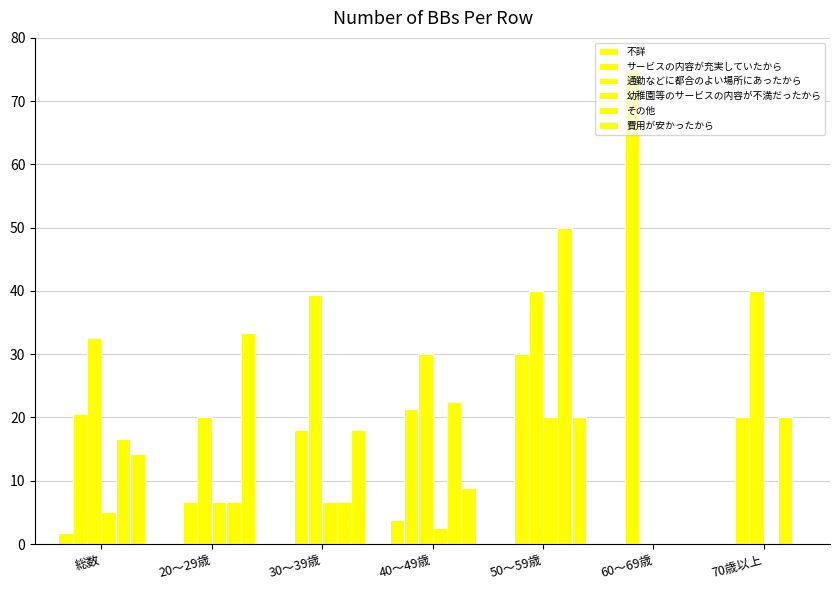

What position from the right is 60～69歳?

2